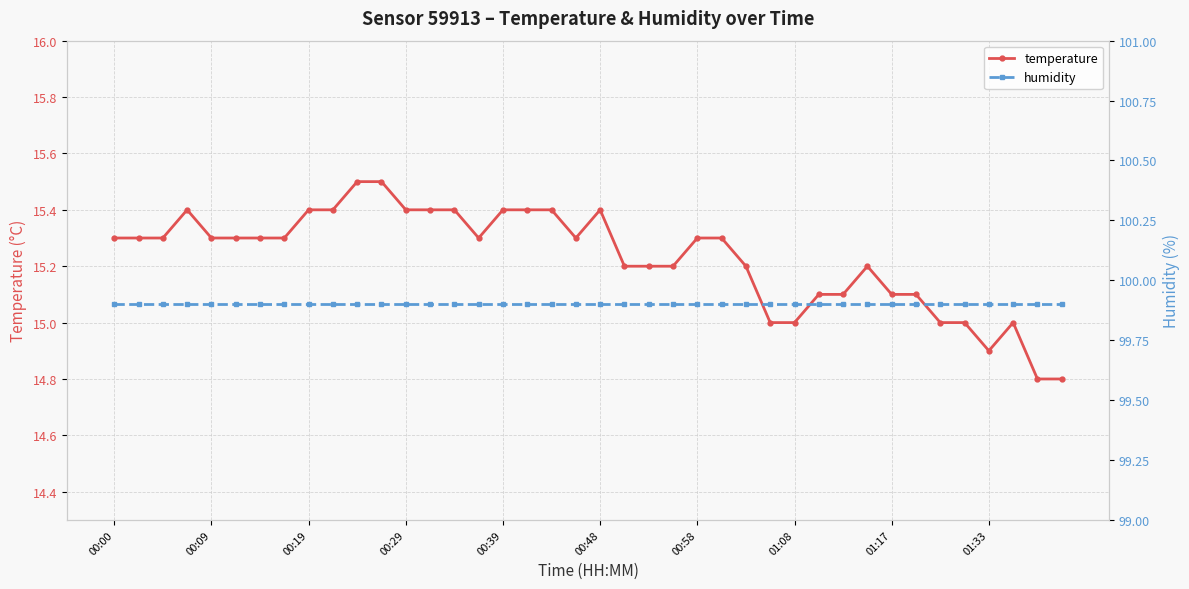

What is the value of the temperature point at the 31st from the left?

15.1